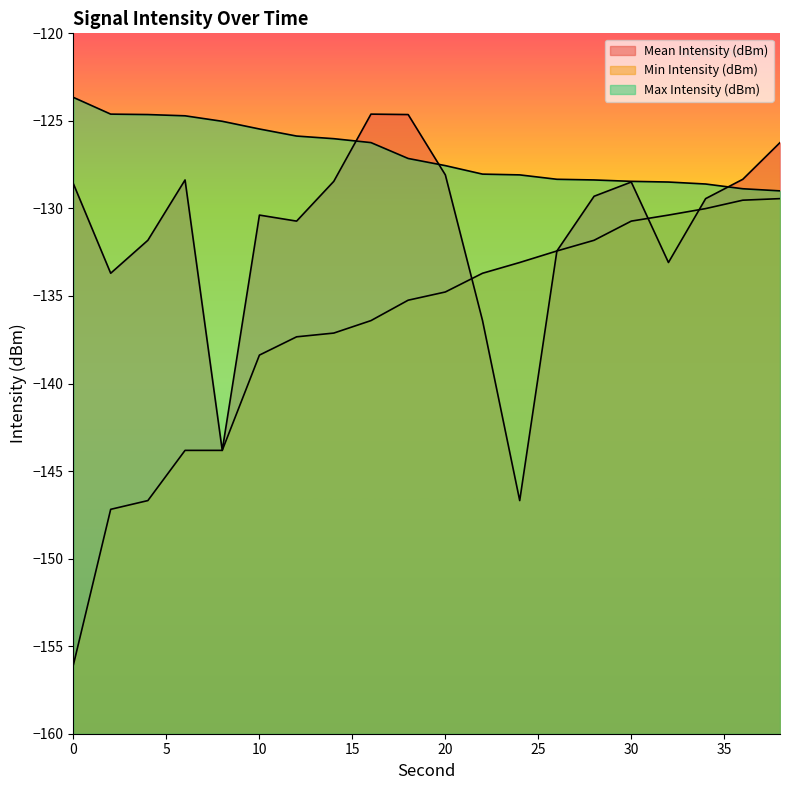

What is the average value of the Min Intensity (dBm) series?

-136.9